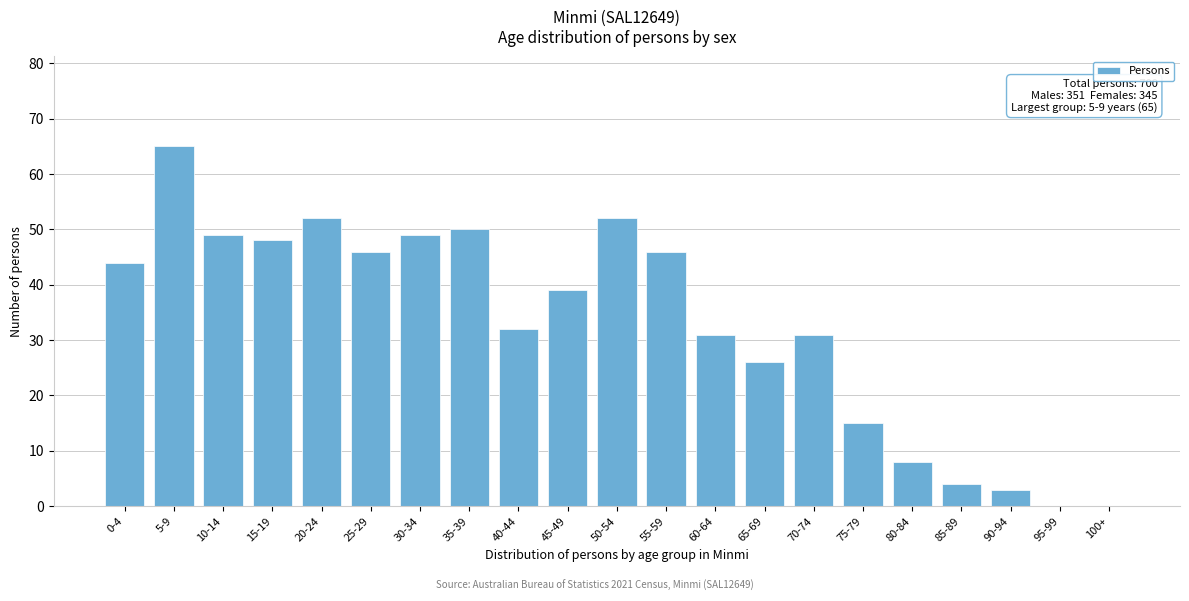

Reading left to right, extract all data points from this chart.

0-4=44	5-9=65	10-14=49	15-19=48	20-24=52	25-29=46	30-34=49	35-39=50	40-44=32	45-49=39	50-54=52	55-59=46	60-64=31	65-69=26	70-74=31	75-79=15	80-84=8	85-89=4	90-94=3	95-99=0	100+=0